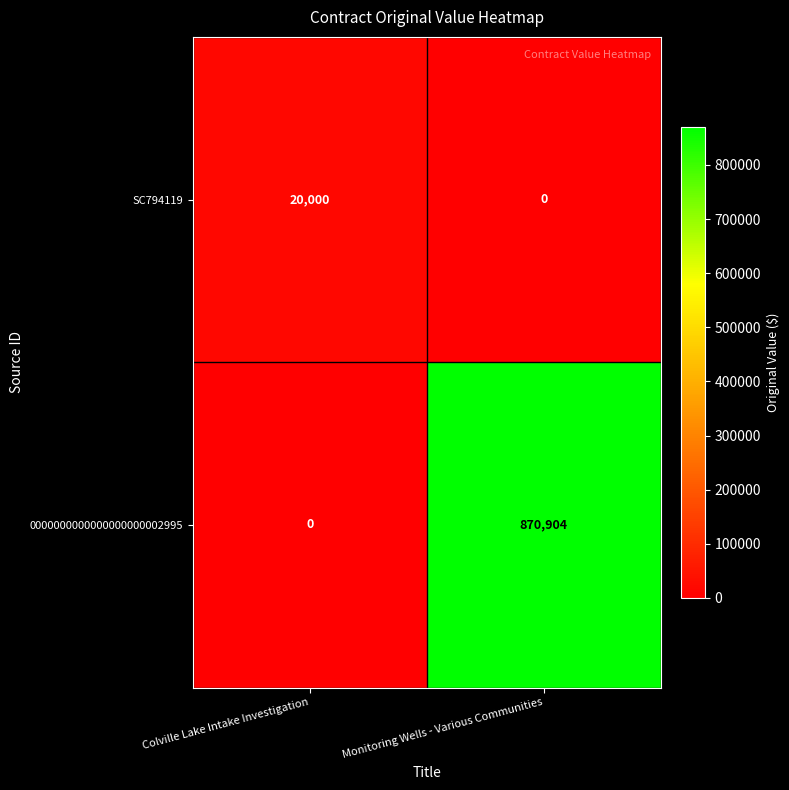

What is the spread (max minus min) of values at Colville Lake Intake Investigation?

20000